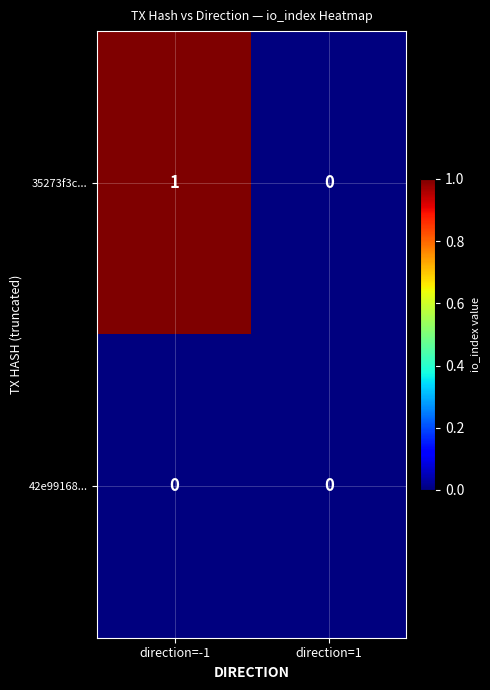

Reading right to left, what are all the values shown in this chart?

35273f3c...: 0	1
42e99168...: 0	0